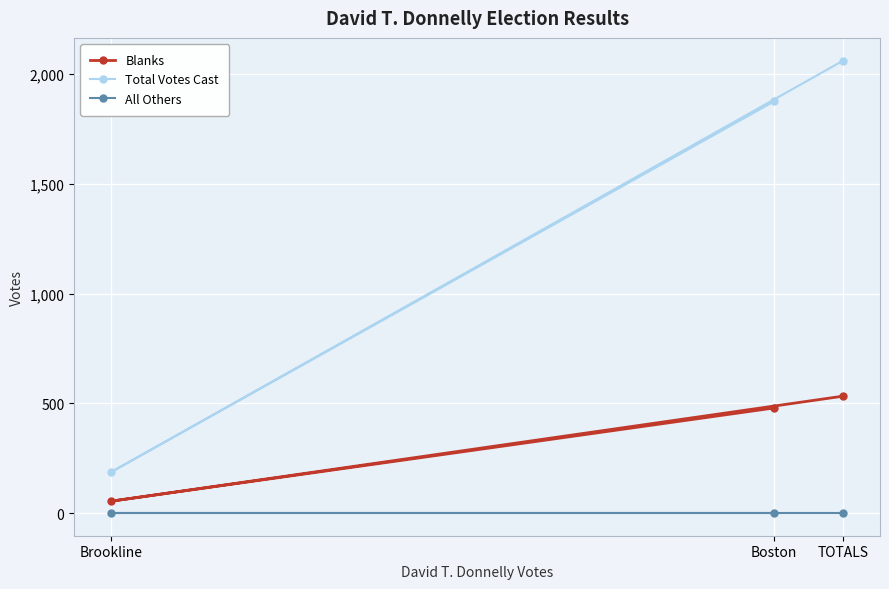

Rank the series at Brookline from lowest to highest value.

All Others, Blanks, Total Votes Cast